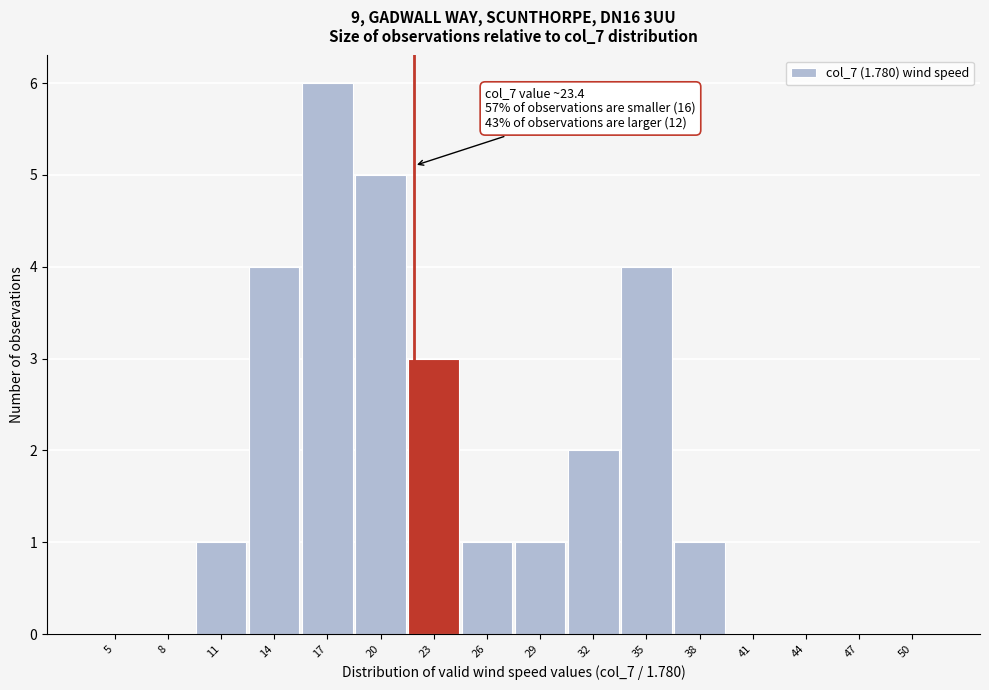

Reading left to right, list all the values displayed in this chart.

5=0	8=0	11=1	14=4	17=6	20=5	23=3	26=1	29=1	32=2	35=4	38=1	41=0	44=0	47=0	50=0